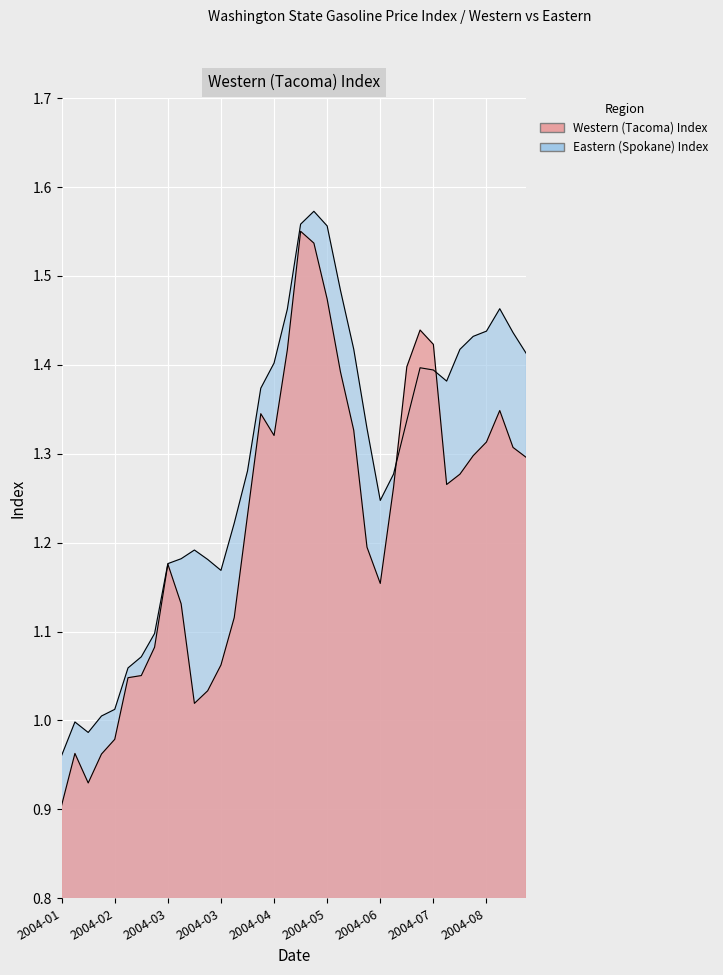

List the labels in order of Eastern (Spokane) Index value, largest first.

2004-05-18, 2004-05-11, 2004-05-25, 2004-06-01, 2004-08-24, 2004-05-04, 2004-08-17, 2004-08-31, 2004-08-10, 2004-06-08, 2004-08-03, 2004-09-07, 2004-04-27, 2004-07-13, 2004-07-20, 2004-07-27, 2004-04-20, 2004-07-06, 2004-06-15, 2004-04-13, 2004-06-29, 2004-06-22, 2004-04-06, 2004-03-16, 2004-03-09, 2004-03-23, 2004-03-02, 2004-03-30, 2004-02-24, 2004-02-17, 2004-02-10, 2004-02-03, 2004-01-27, 2004-01-13, 2004-01-20, 2004-01-06